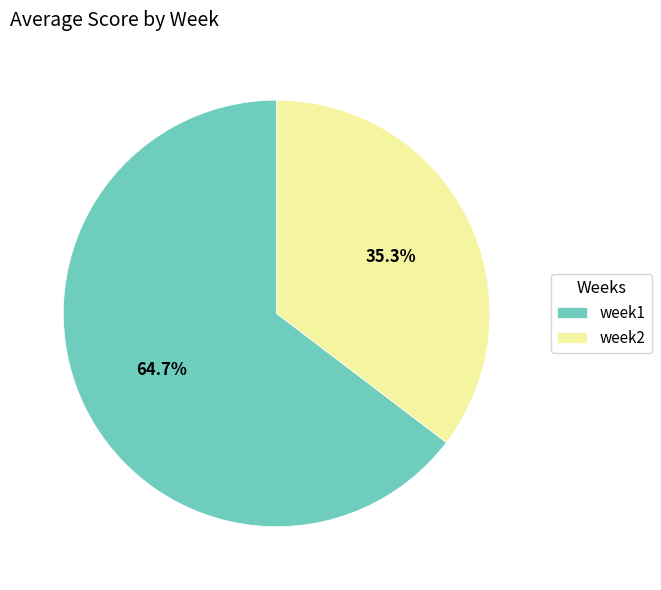

Between week1 and week2, which is larger?

week1